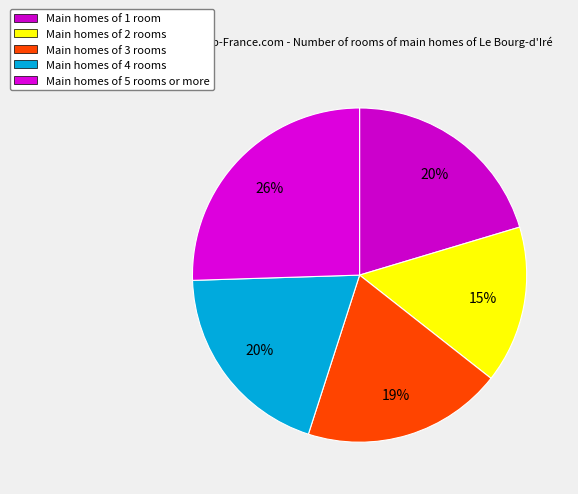

How many segments does this pie chart have?

5